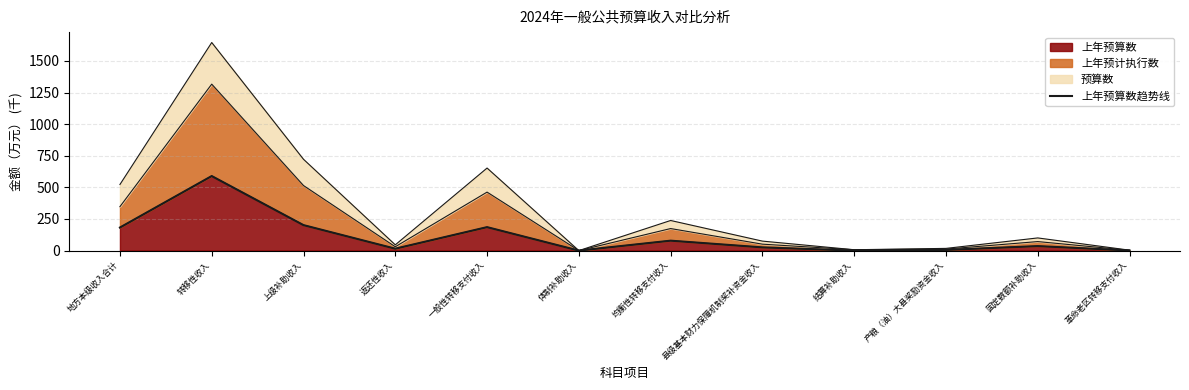

What is the change in value from 上级补助收入 to 体制补助收入?

-201.5